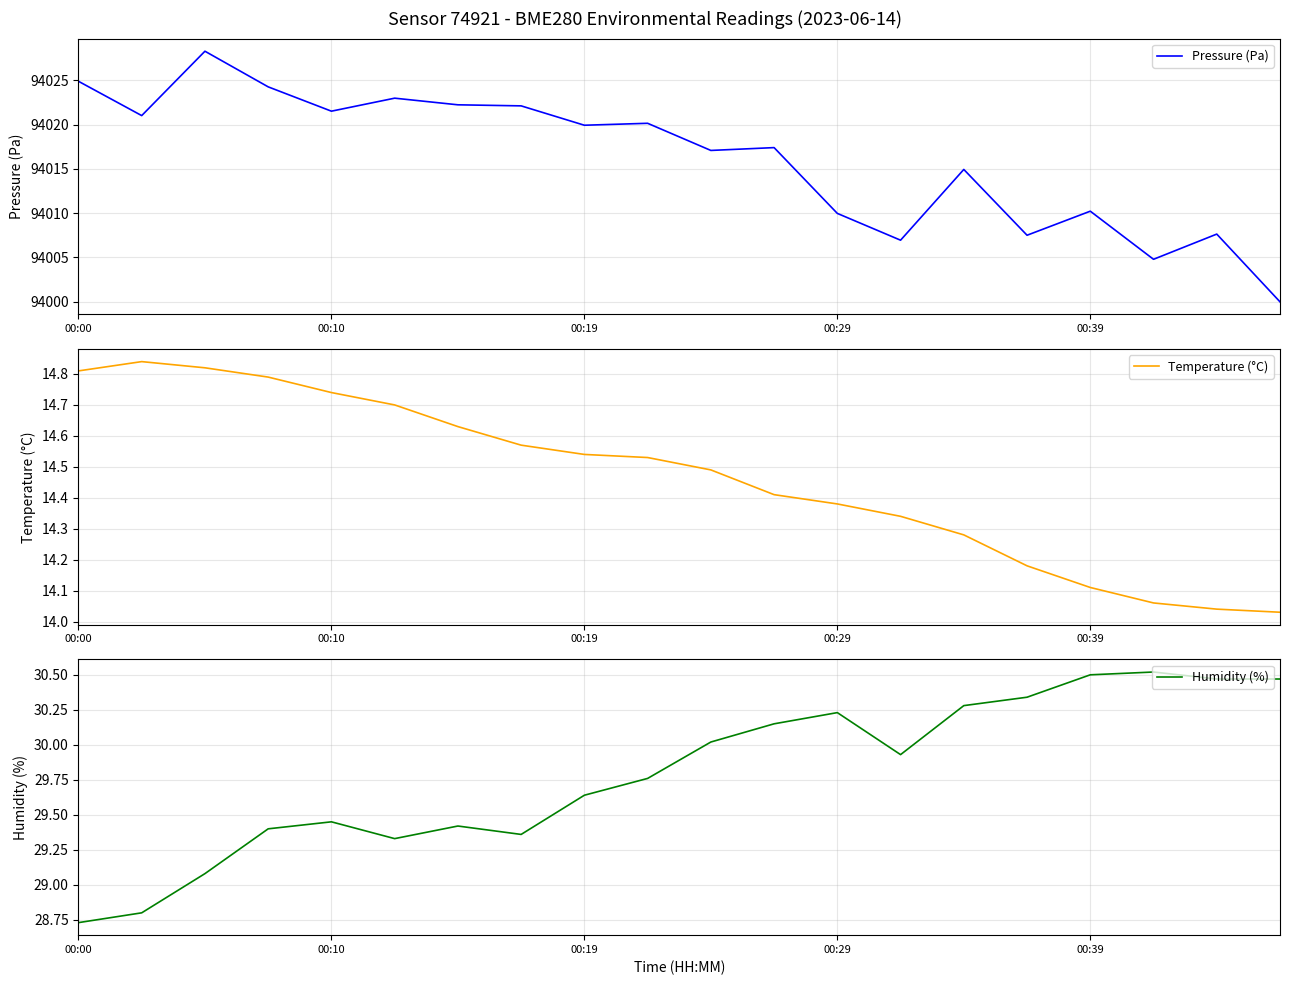

The Pressure (Pa) series shows 50129.4 at 11. True or false?

False